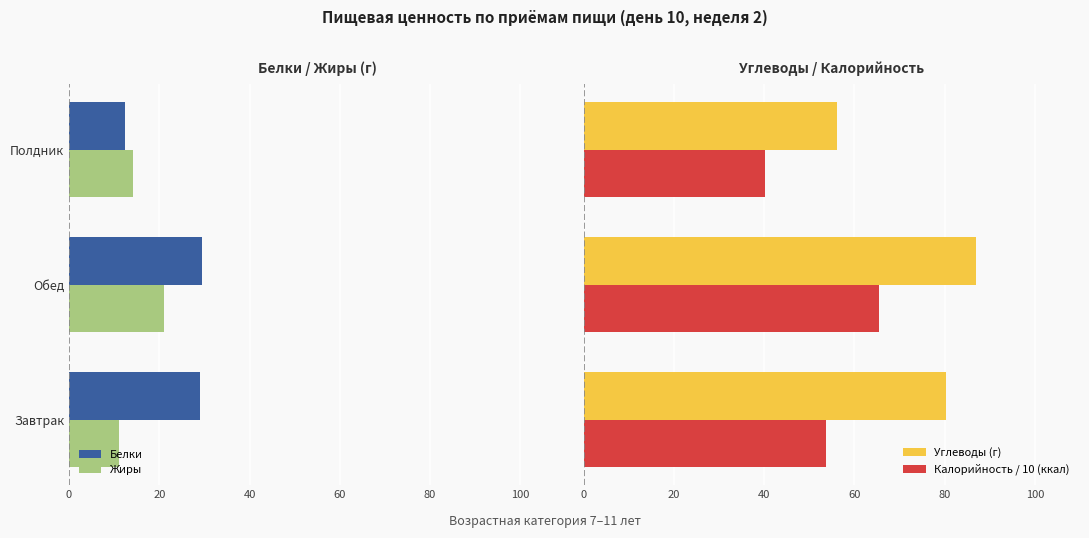

What is the lowest value of the Калорийность / 10 (ккал) series?

40.2